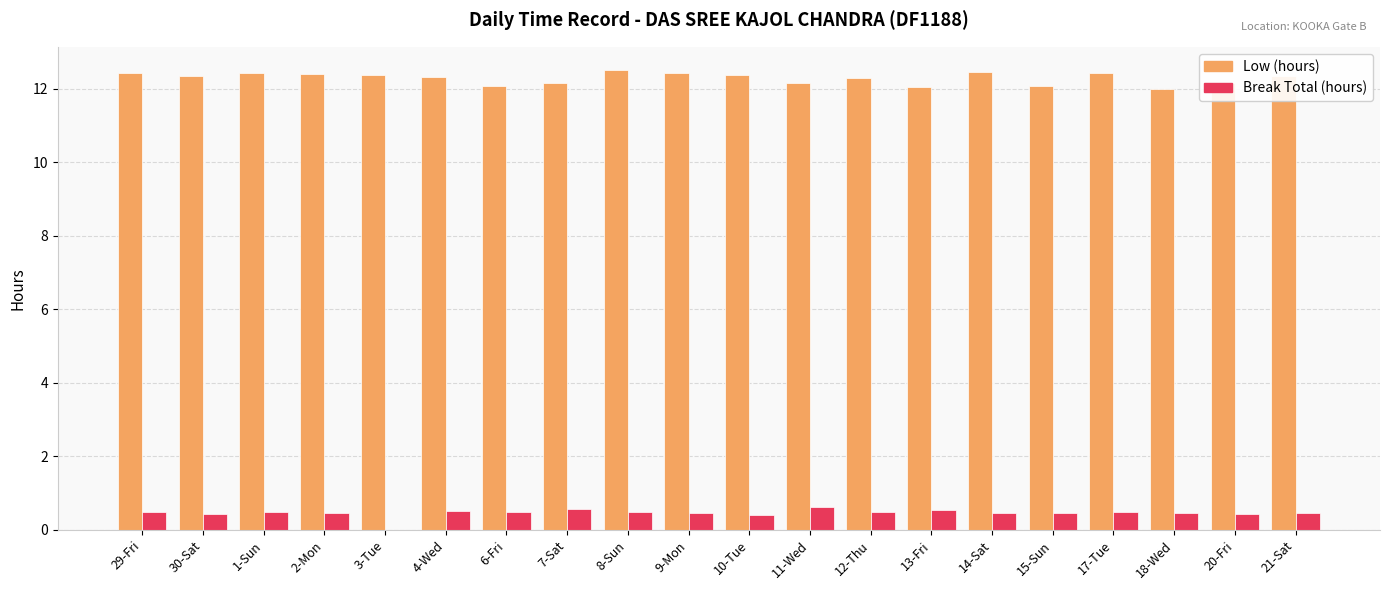

Which series has the largest total across all categories?

Low (hours)